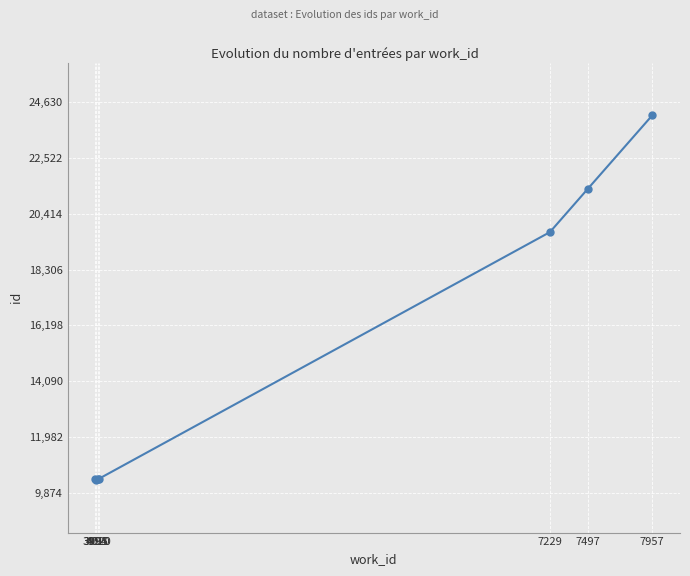

True or false: the data shows 12959 at 7497.

False